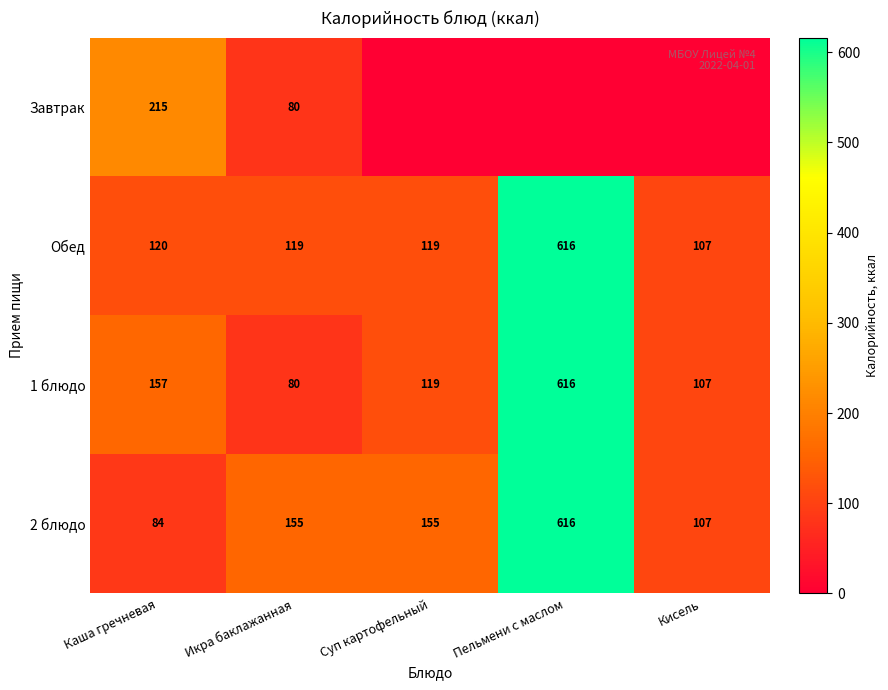

Between Каша гречневая and Кисель, which is larger?

Каша гречневая